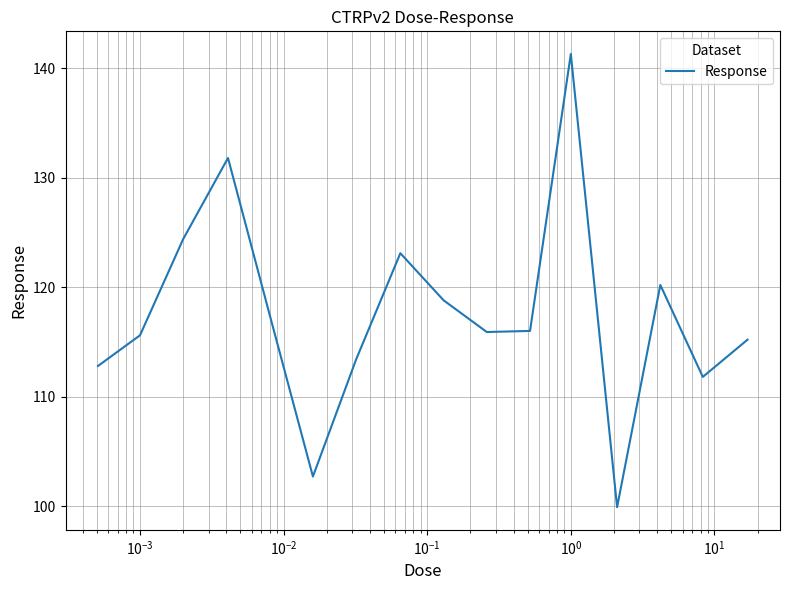

What is the smallest value displayed?

99.9